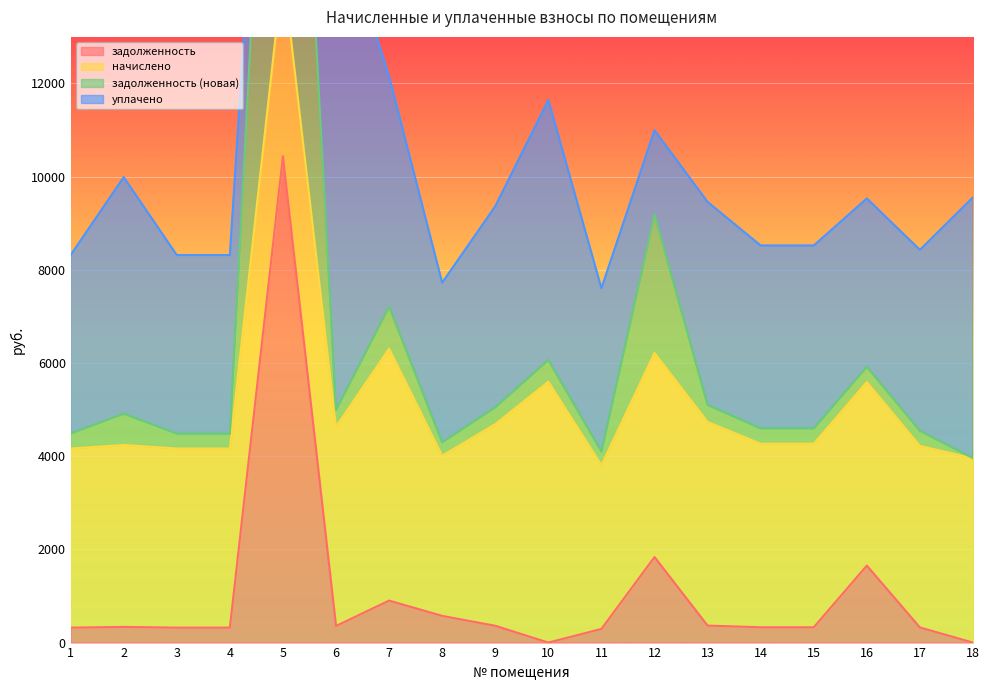

Between 14 and 3, which is larger?

14